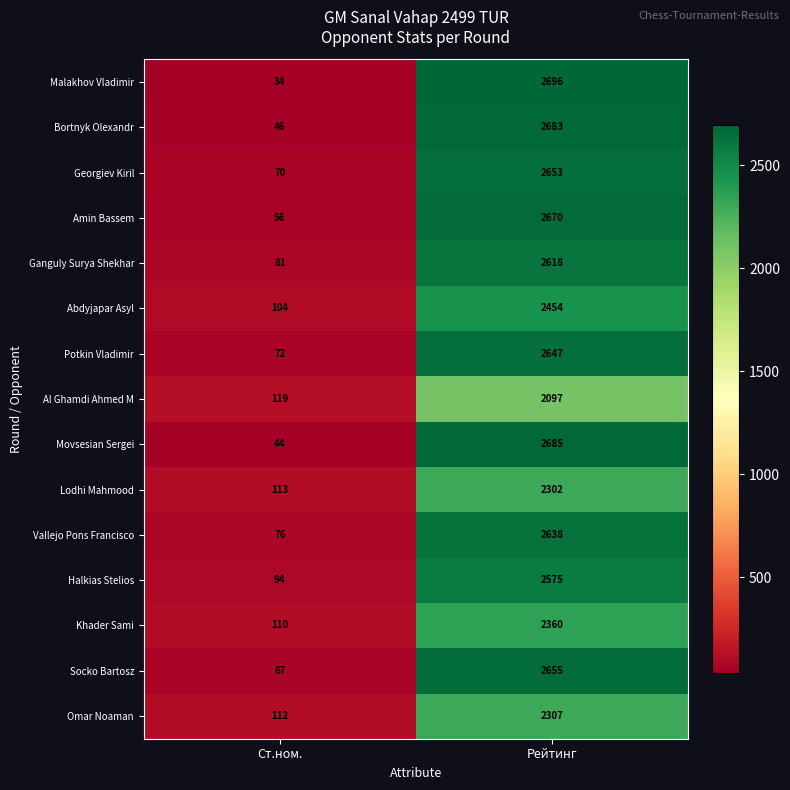

What is the total value across all series at Рейтинг?

38040